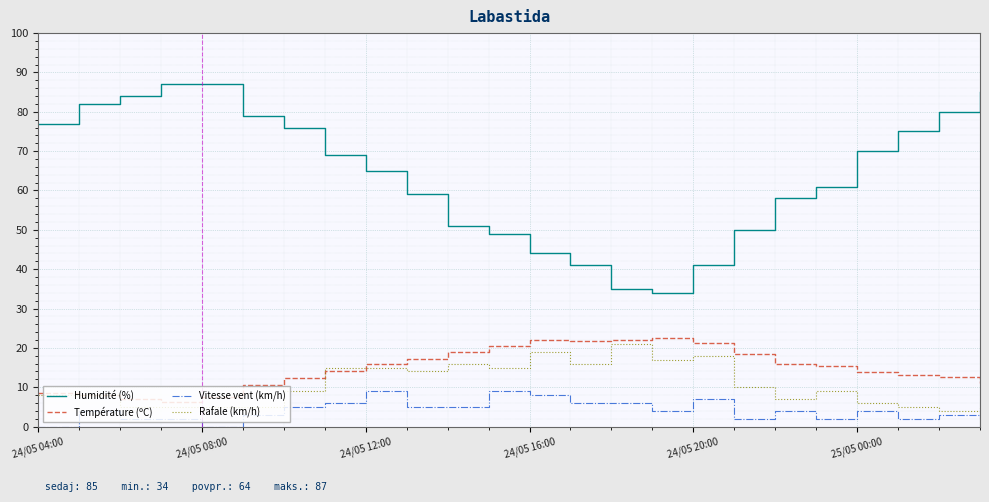

True or false: Humidité (%) and Rafale (km/h) intersect in this chart.

False